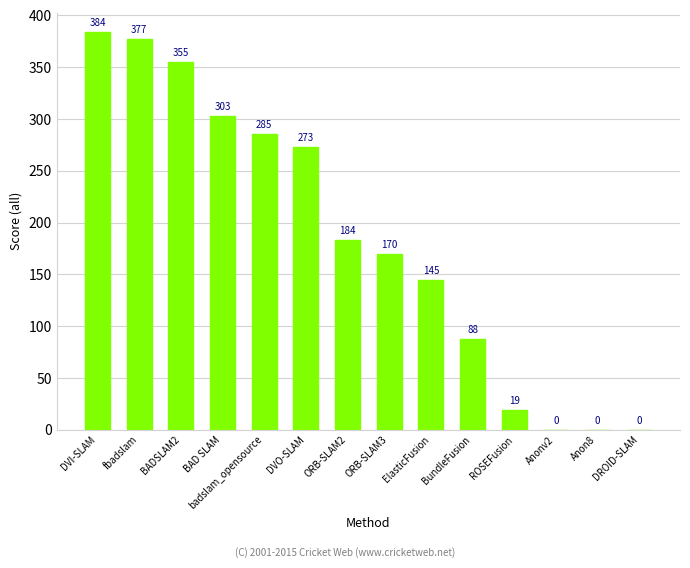

Which label corresponds to the largest value in the chart?

DVI-SLAM